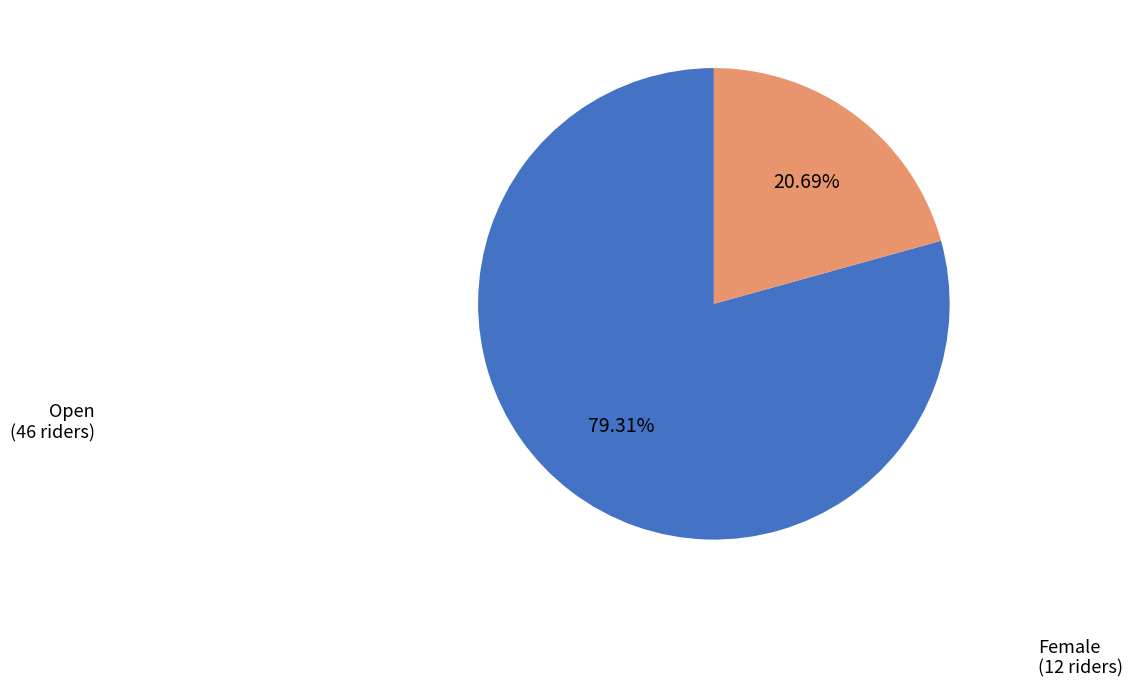

To the nearest percent, what portion does Open represent?

79%